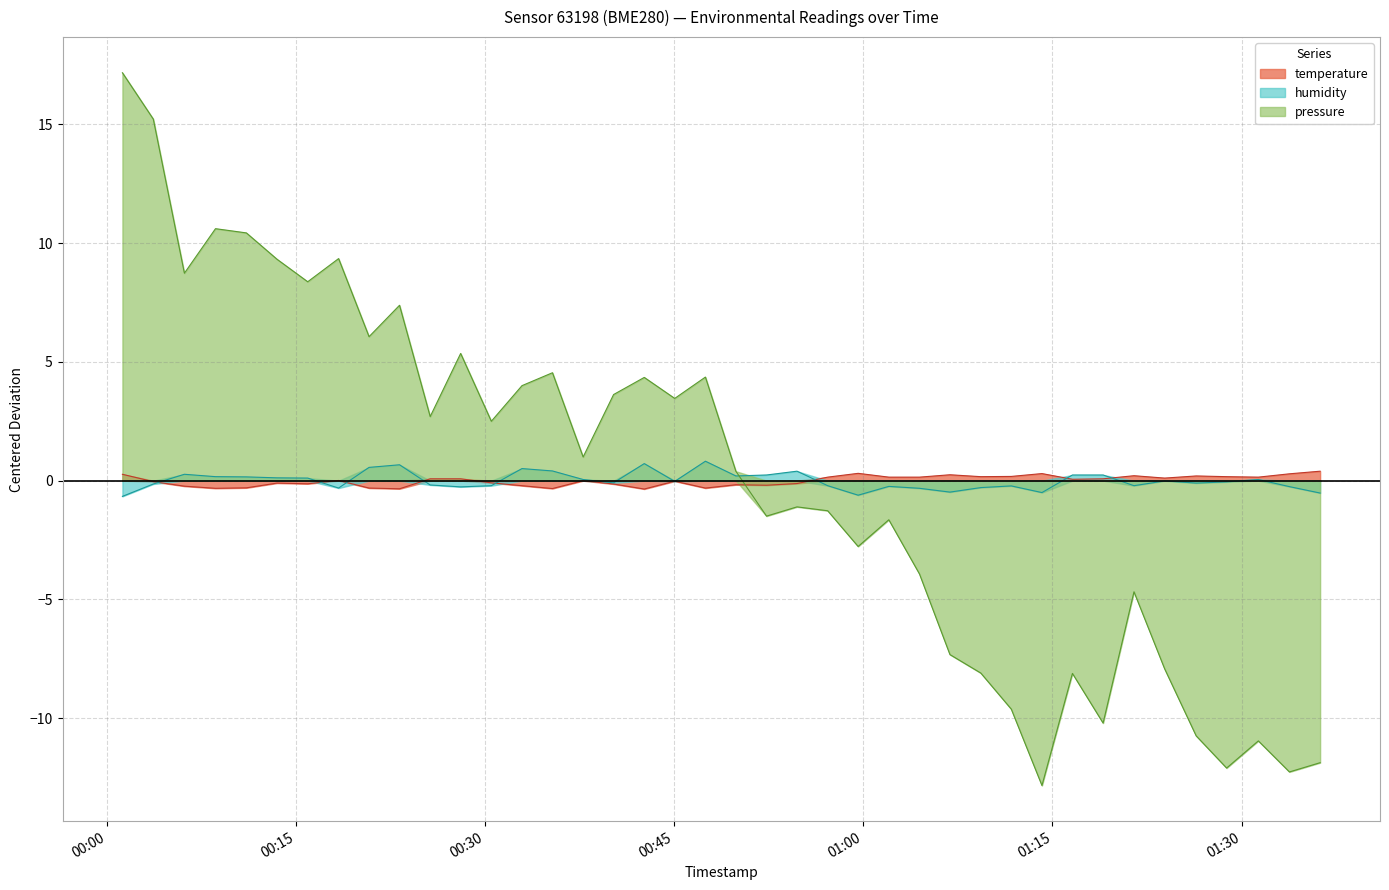

List the labels in order of humidity value, largest first.

2023-02-19T00:47:28, 2023-02-19T00:42:37, 2023-02-19T00:23:12, 2023-02-19T00:20:47, 2023-02-19T00:32:55, 2023-02-19T00:35:20, 2023-02-19T00:54:44, 2023-02-19T00:06:08, 2023-02-19T00:52:19, 2023-02-19T01:16:35, 2023-02-19T01:19:01, 2023-02-19T00:49:53, 2023-02-19T00:08:36, 2023-02-19T00:11:03, 2023-02-19T00:13:29, 2023-02-19T00:15:55, 2023-02-19T00:37:46, 2023-02-19T01:31:20, 2023-02-19T01:23:54, 2023-02-19T00:45:02, 2023-02-19T01:28:49, 2023-02-19T00:40:11, 2023-02-19T01:26:24, 2023-02-19T00:03:40, 2023-02-19T00:25:38, 2023-02-19T00:30:29, 2023-02-19T00:57:10, 2023-02-19T01:21:28, 2023-02-19T01:11:44, 2023-02-19T01:02:01, 2023-02-19T01:33:48, 2023-02-19T00:28:03, 2023-02-19T01:09:19, 2023-02-19T00:18:22, 2023-02-19T01:04:27, 2023-02-19T01:06:52, 2023-02-19T01:14:10, 2023-02-19T01:36:14, 2023-02-19T00:59:35, 2023-02-19T00:01:13